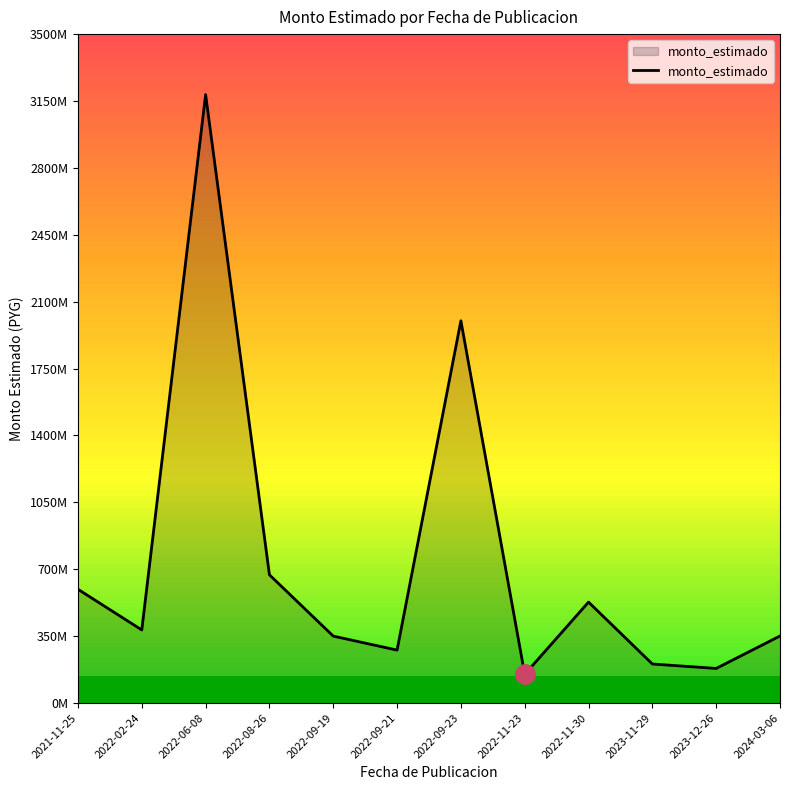

Between 2022-11-30 and 2022-02-24, which is larger?

2022-11-30